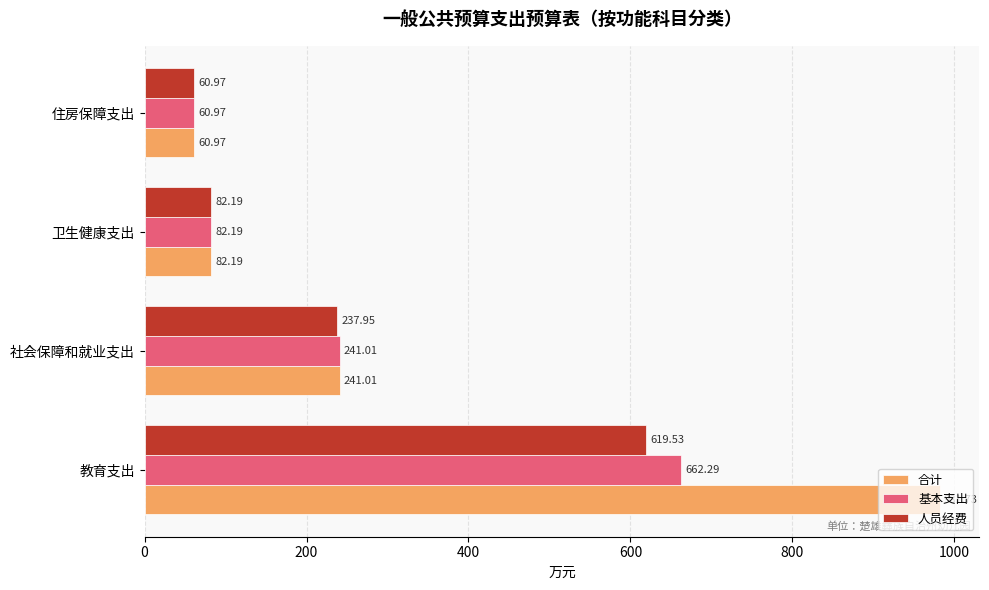

At how many categories does at least one series exceed 278?

1